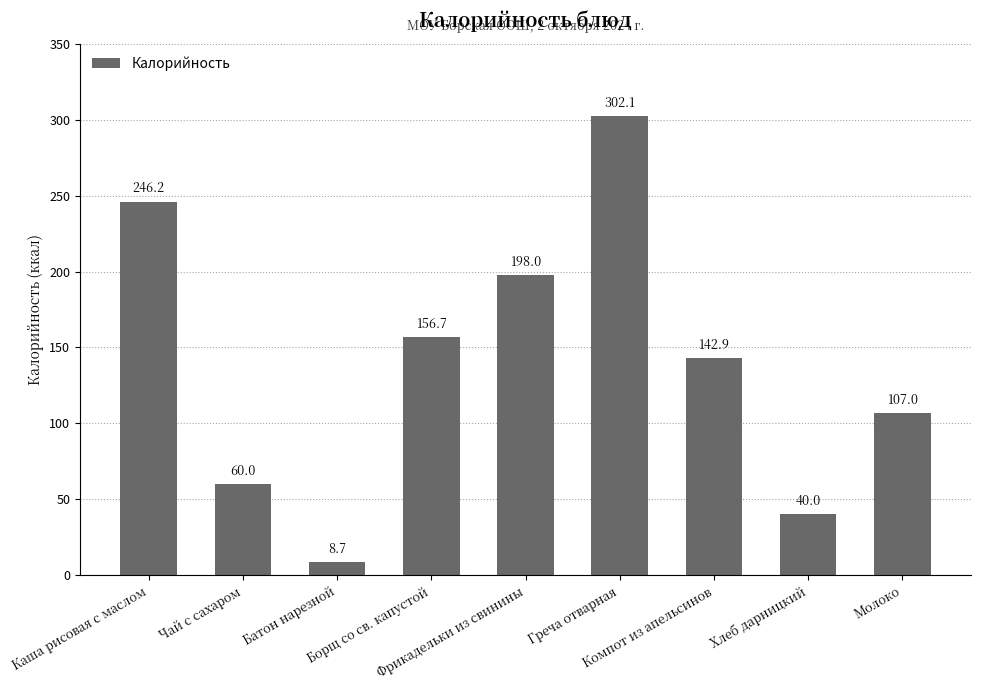

Approximately how many times larger is the value at Греча отварная compared to Молоко?

2.8